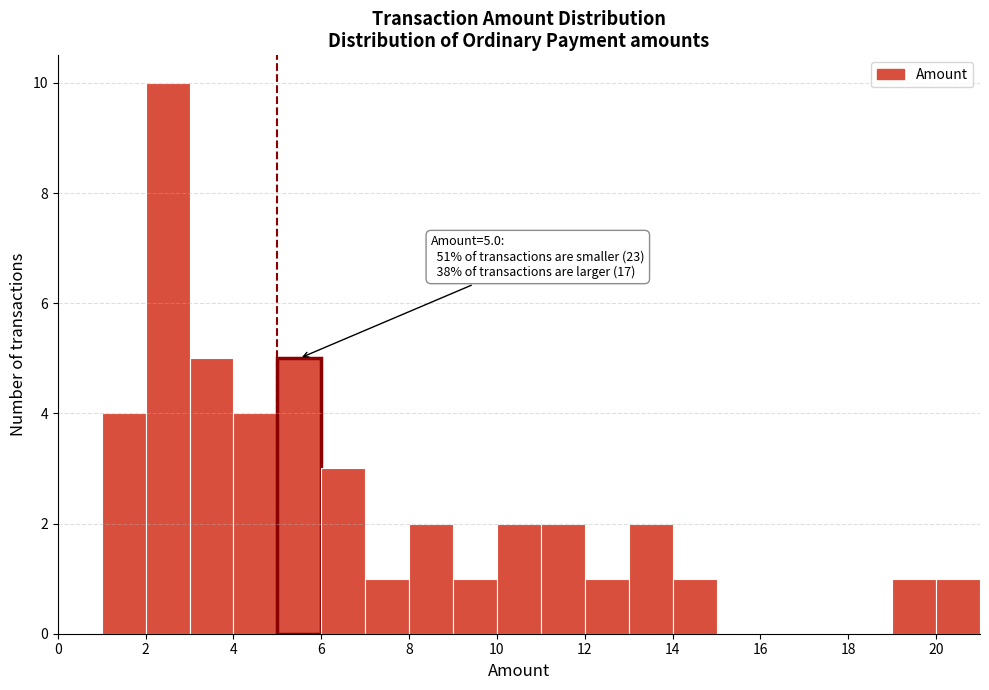

Which range on the x-axis has the tallest bar?

2 to 3